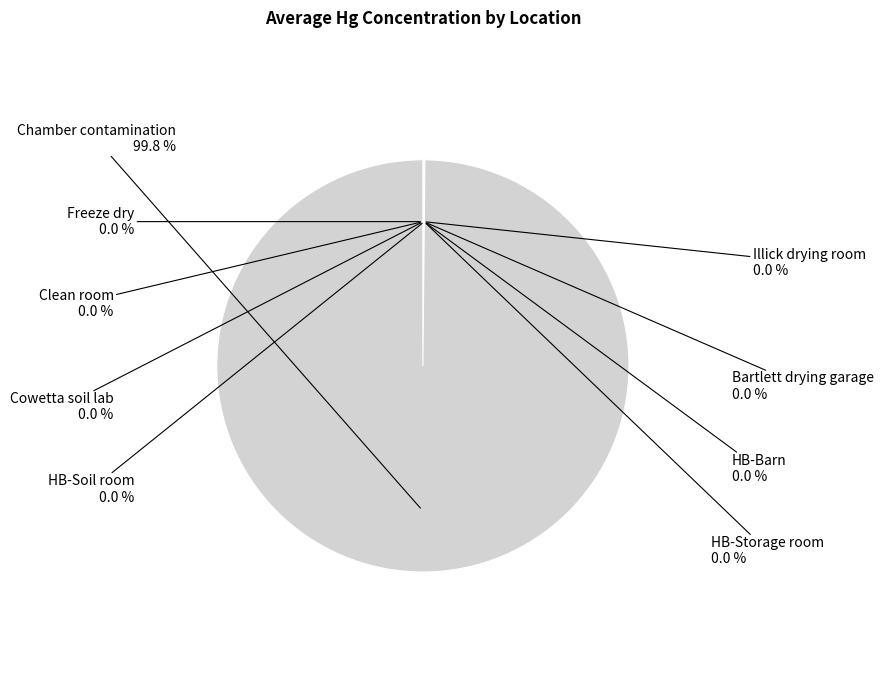

Is there any slice that represents more than half of the pie?

Yes